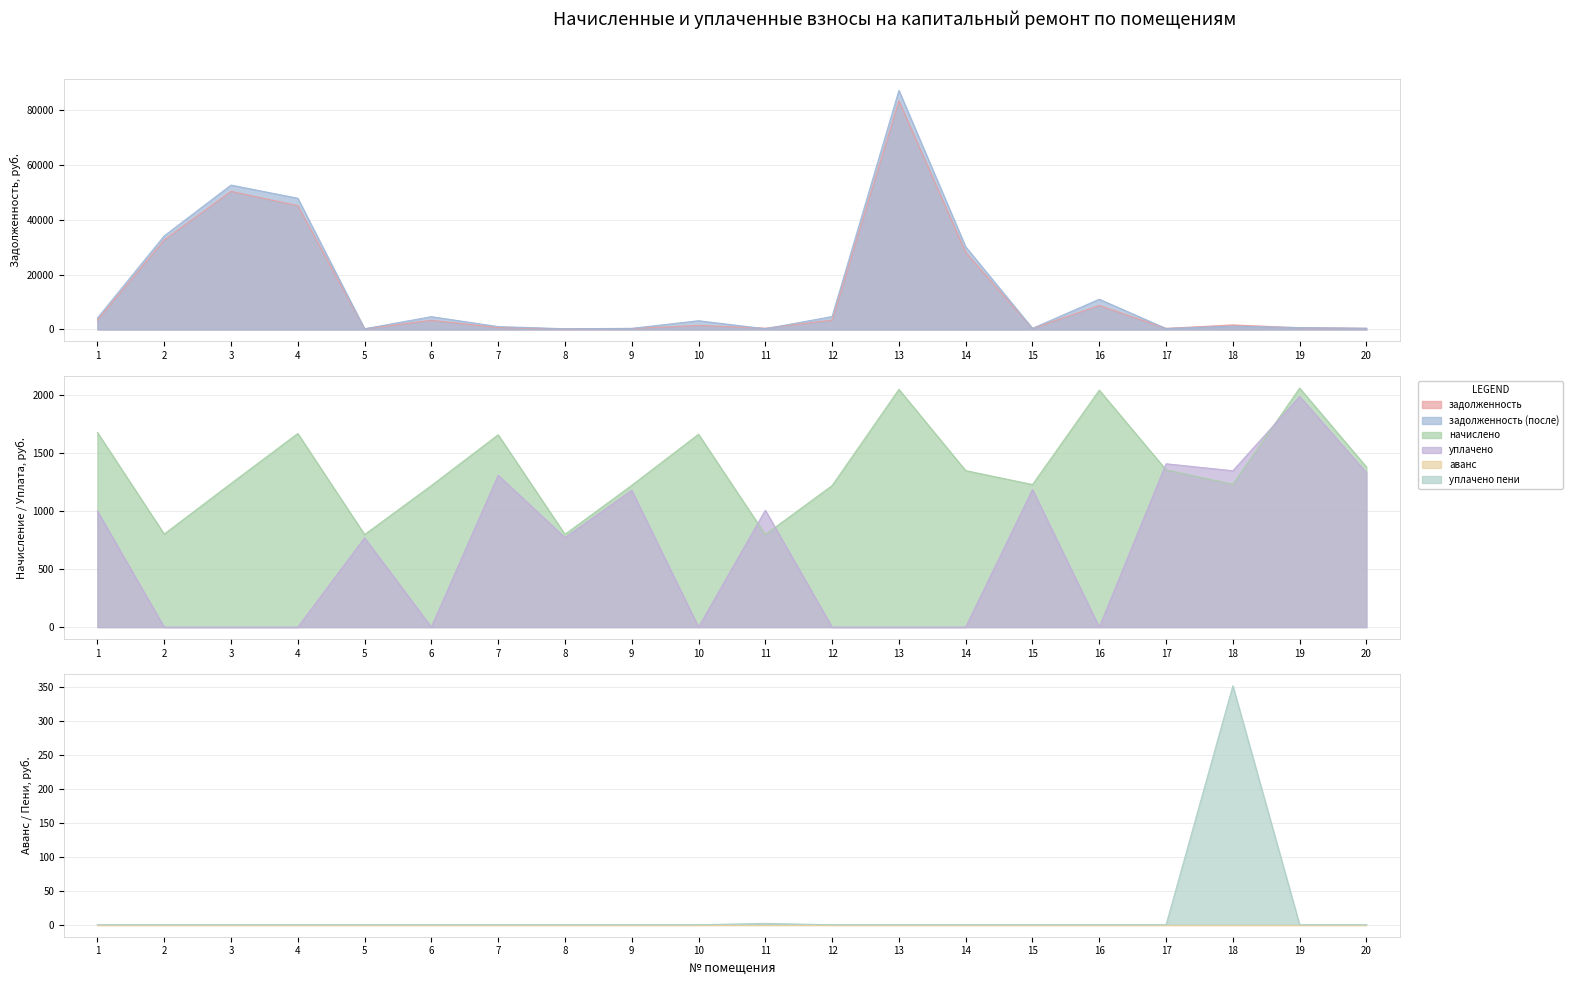

At which category is the sum across all series the highest?

13